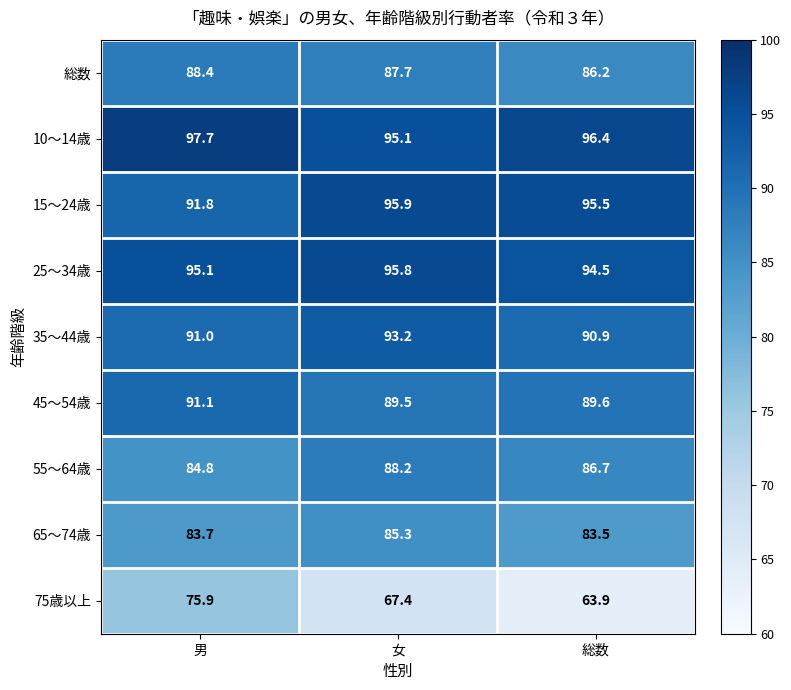

Reading left to right, list all the values displayed in this chart.

総数: 88.4	87.7	86.2
10～14歳: 97.7	95.1	96.4
15～24歳: 91.8	95.9	95.5
25～34歳: 95.1	95.8	94.5
35～44歳: 91.0	93.2	90.9
45～54歳: 91.1	89.5	89.6
55～64歳: 84.8	88.2	86.7
65～74歳: 83.7	85.3	83.5
75歳以上: 75.9	67.4	63.9